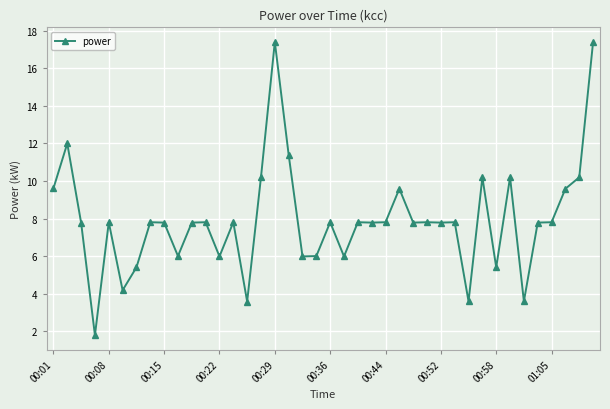

What is the difference between the maximum and minimum values?

15.6